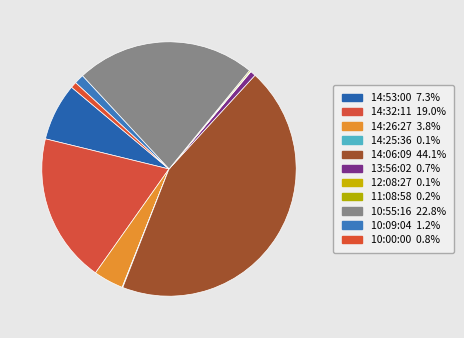

Which slice is the smallest?

14:25:36